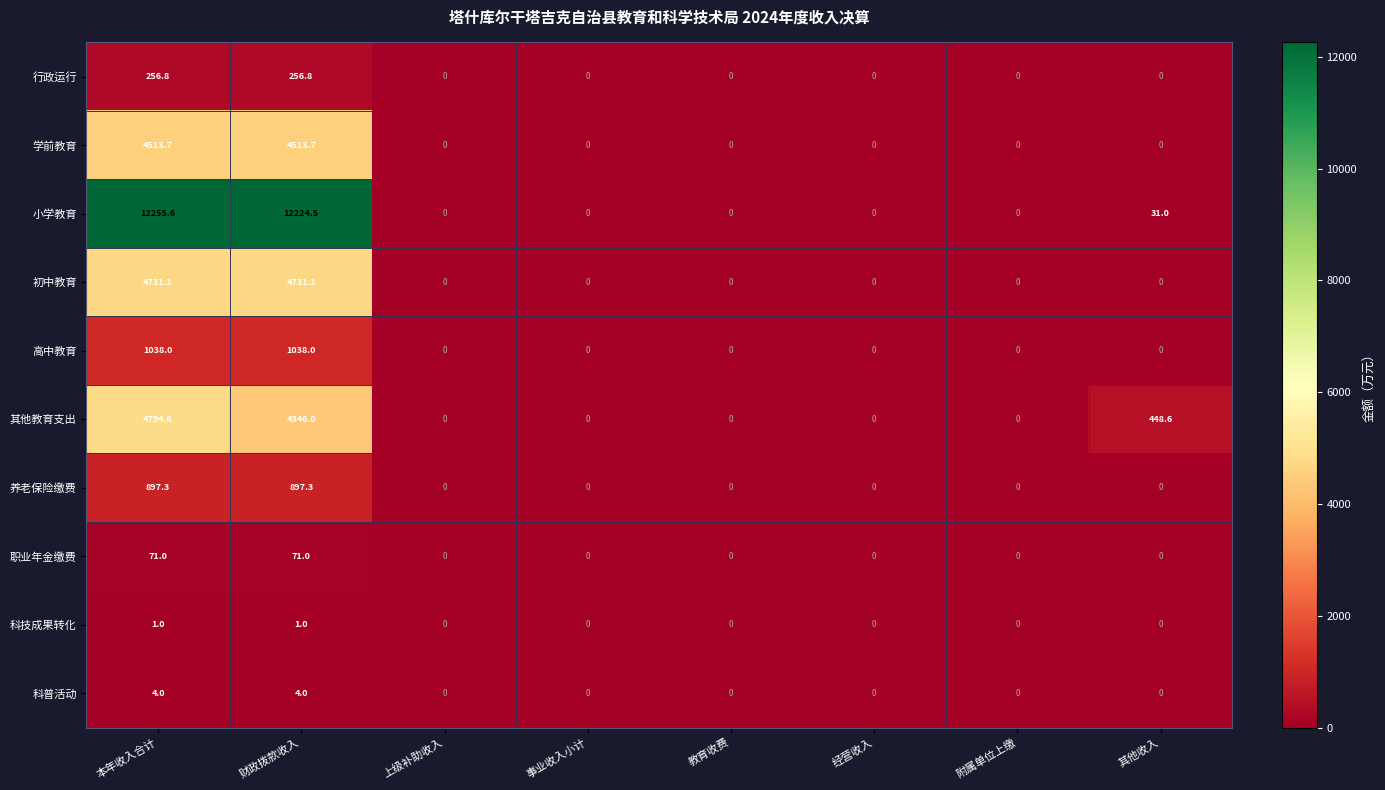

What is the greatest value displayed?

12255.6